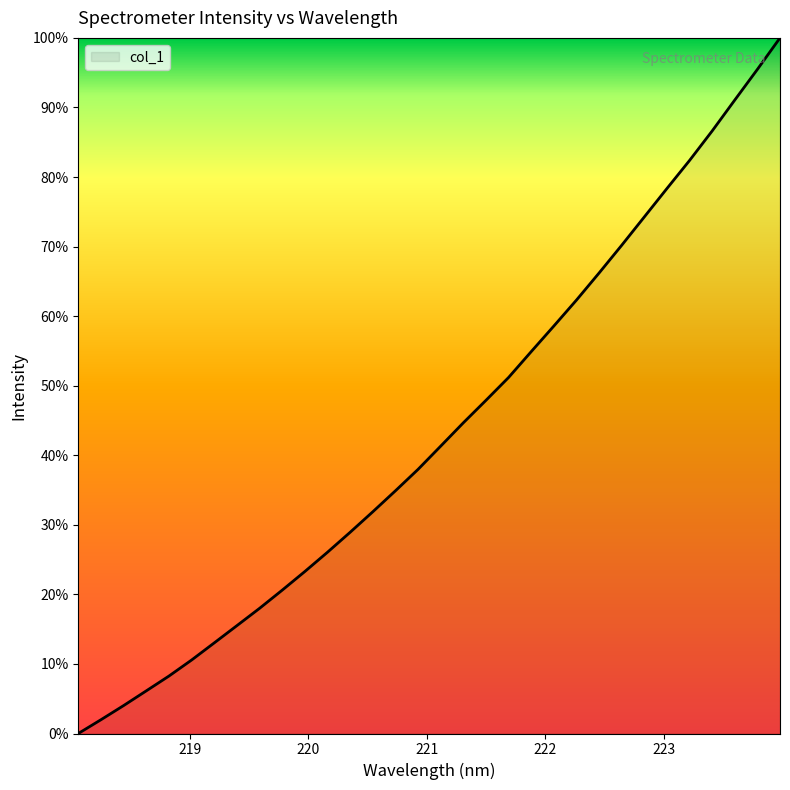

What is the greatest value displayed?

100.0